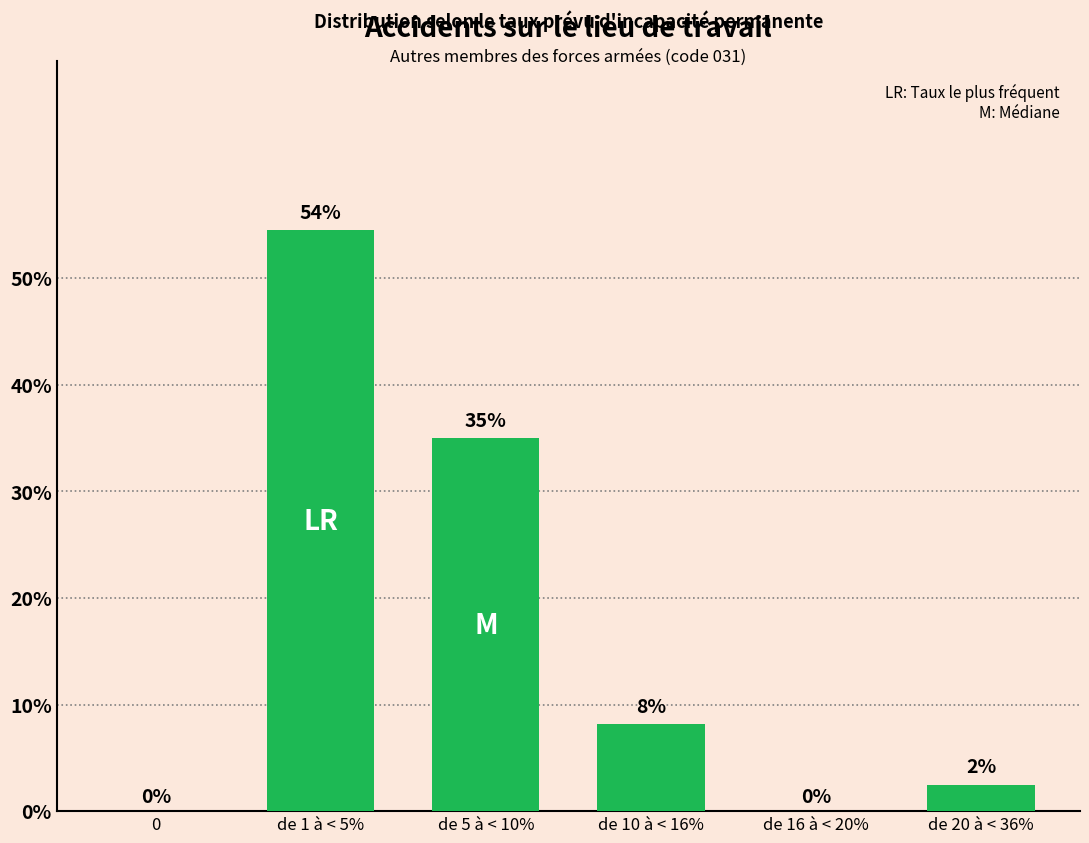

Where does the data first go above 8?

de 1 à < 5%